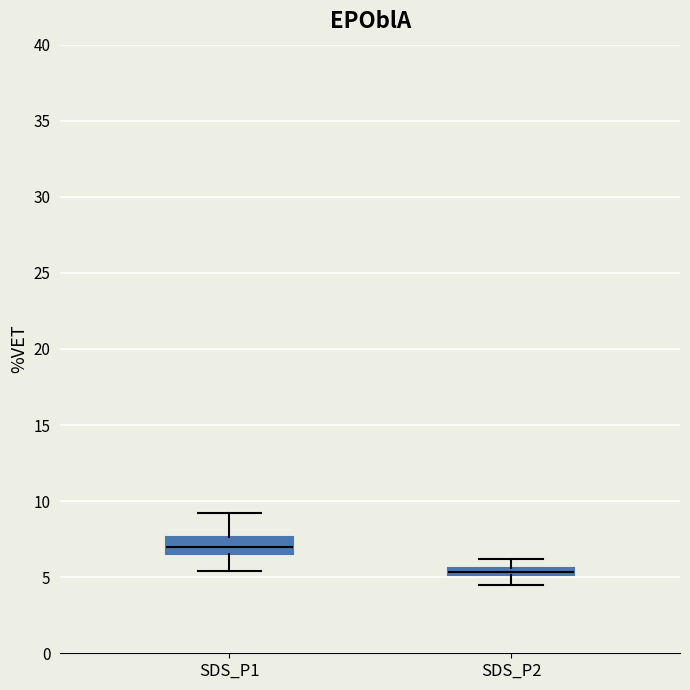

Where is the upper edge of the box for SDS_P2 on the y-axis? The values are not printed on the chart, so give them approximately, as read against the axis.

5.5